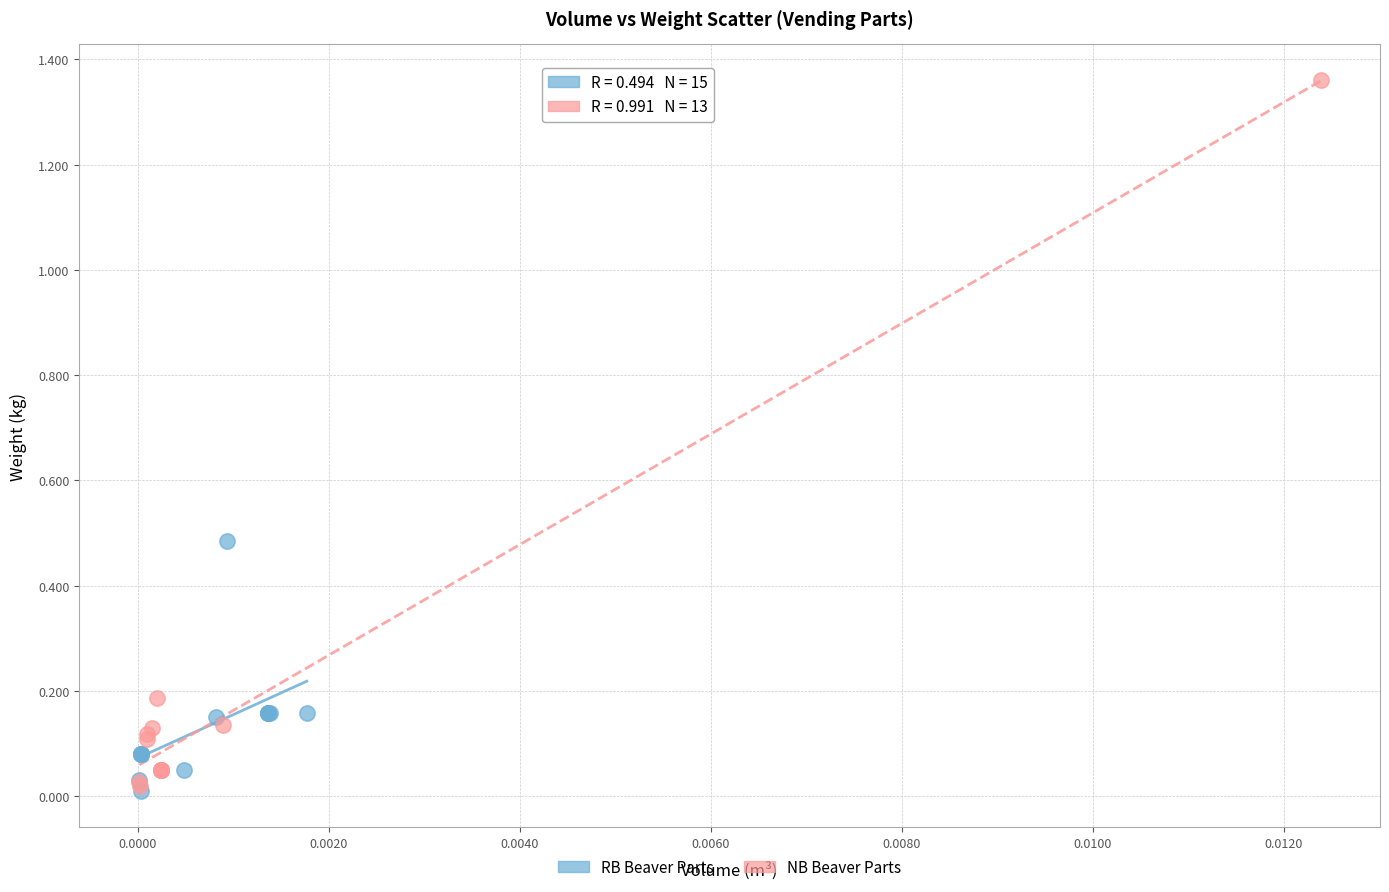

Which series contains the highest Y value?

NB Beaver Parts